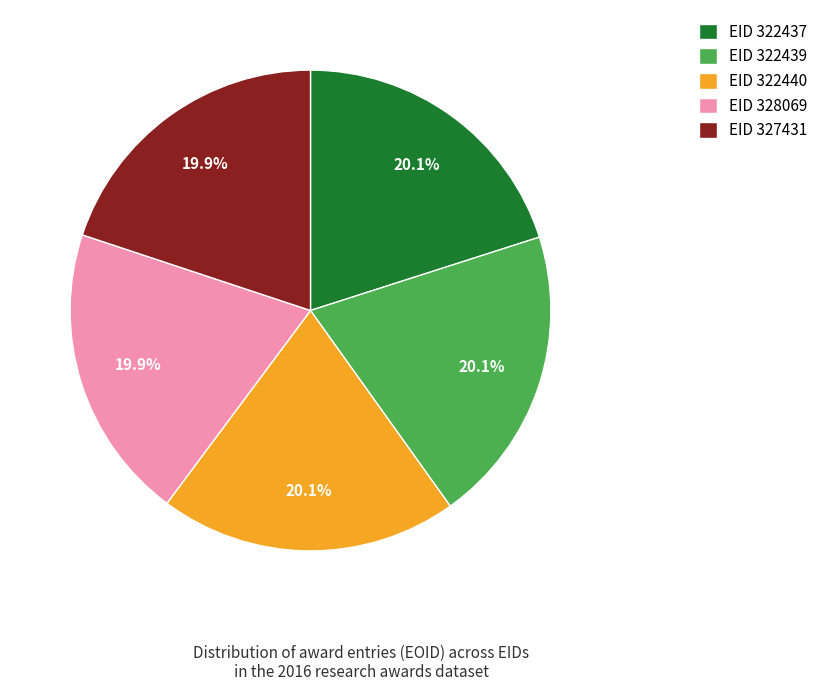

Do EID 327431 and EID 328069 together represent more than half of the pie?

No